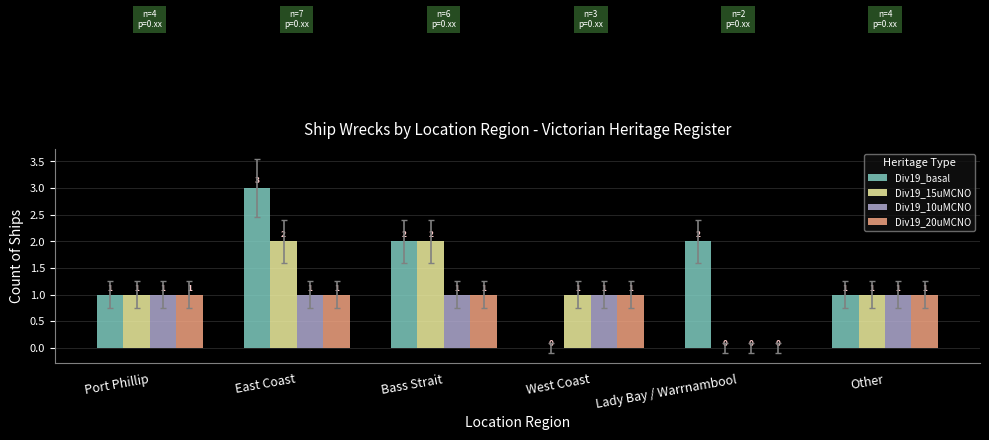

At which category does the chart reach its peak across all series?

East Coast